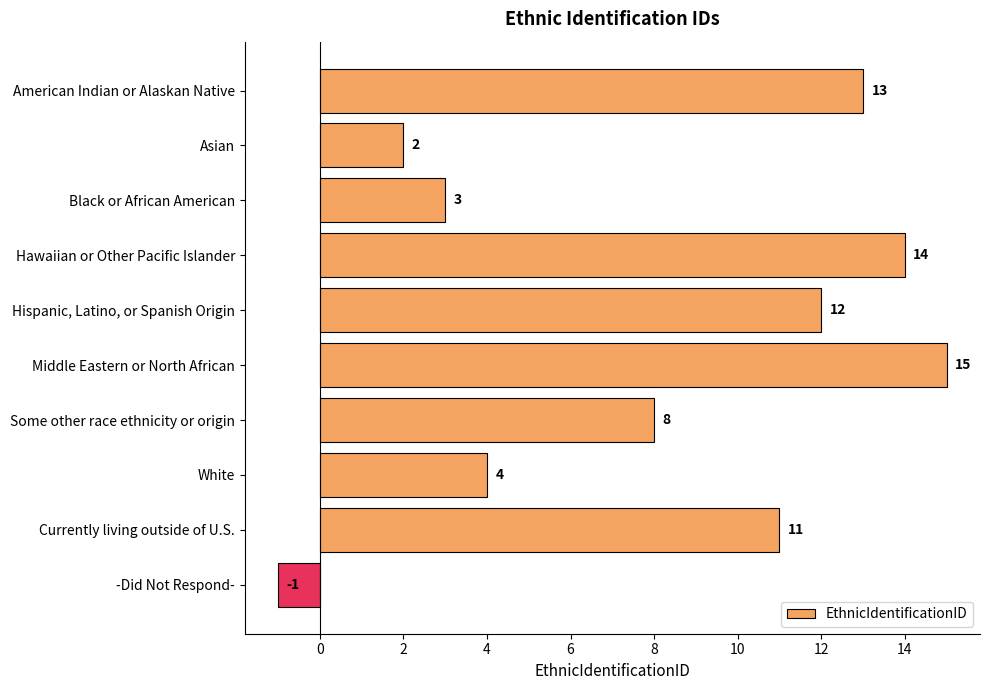

What is the label of the 5th bar from the bottom?

Middle Eastern or North African